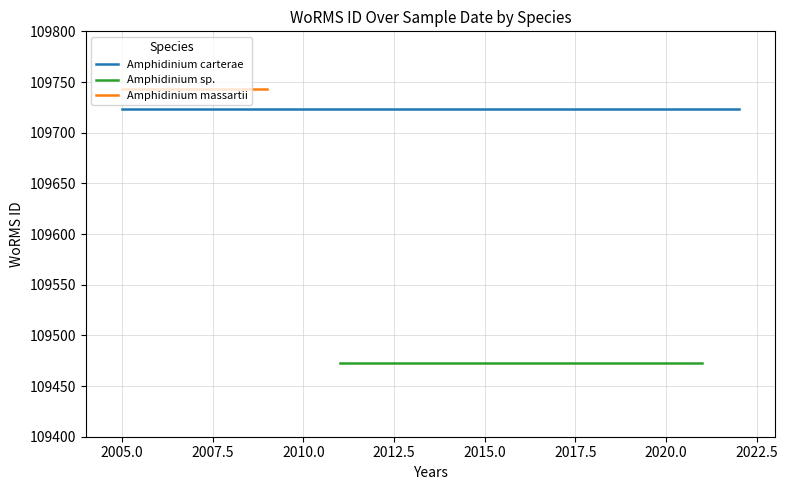

Is the value of Amphidinium massartii at 2010.0 greater than the value of Amphidinium carterae at 2007.5?

Yes